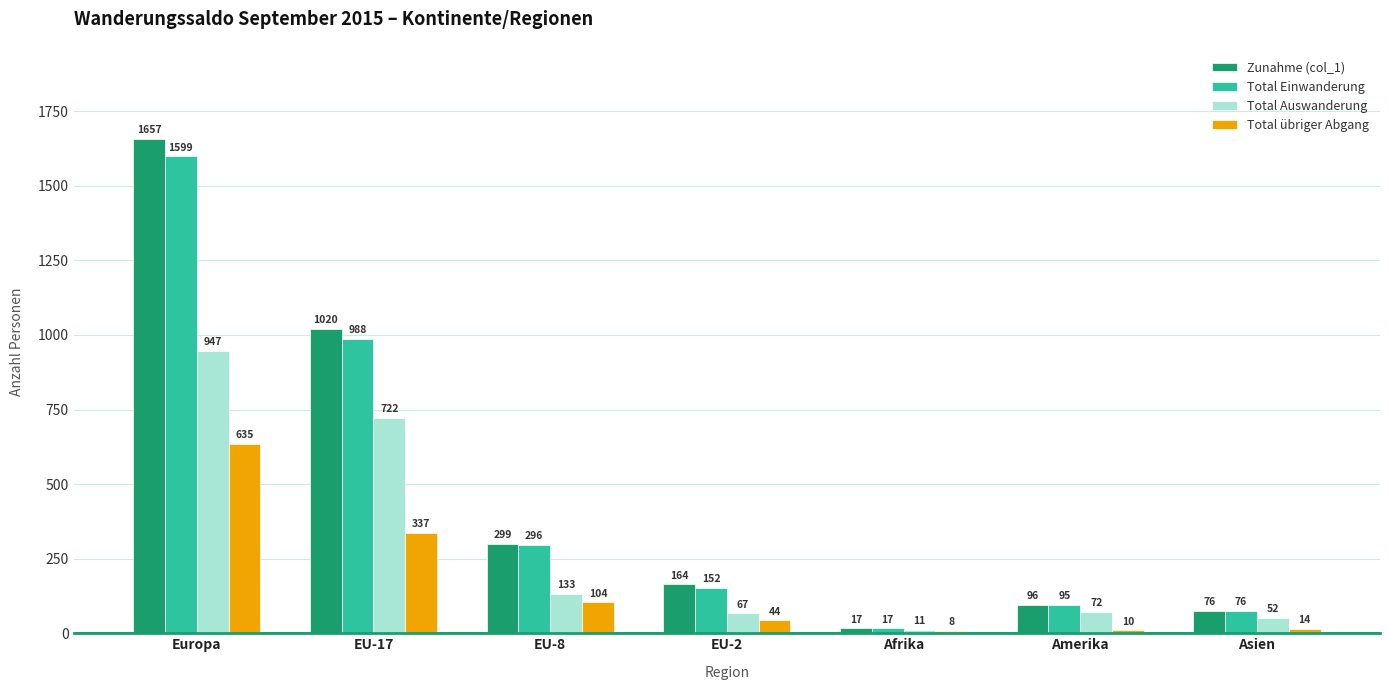

What is the sum of all Zunahme (col_1) values?

3329